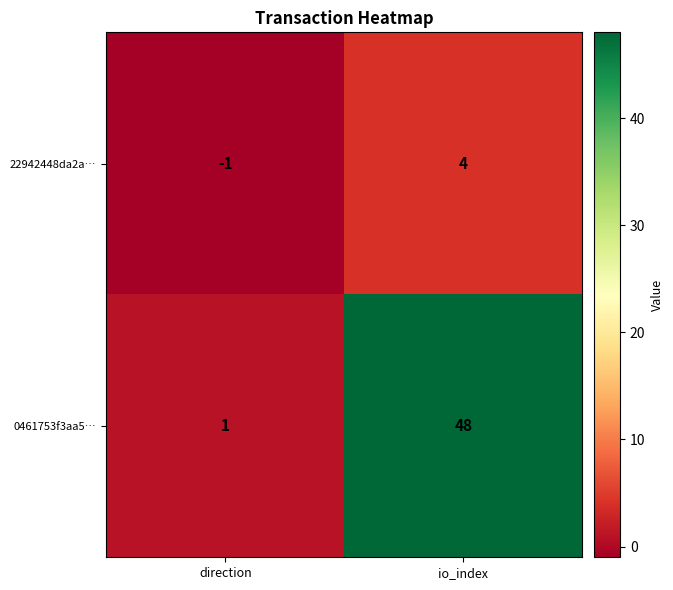

Rank the series by their average value, from highest to lowest.

0461753f3aa5…, 22942448da2a…